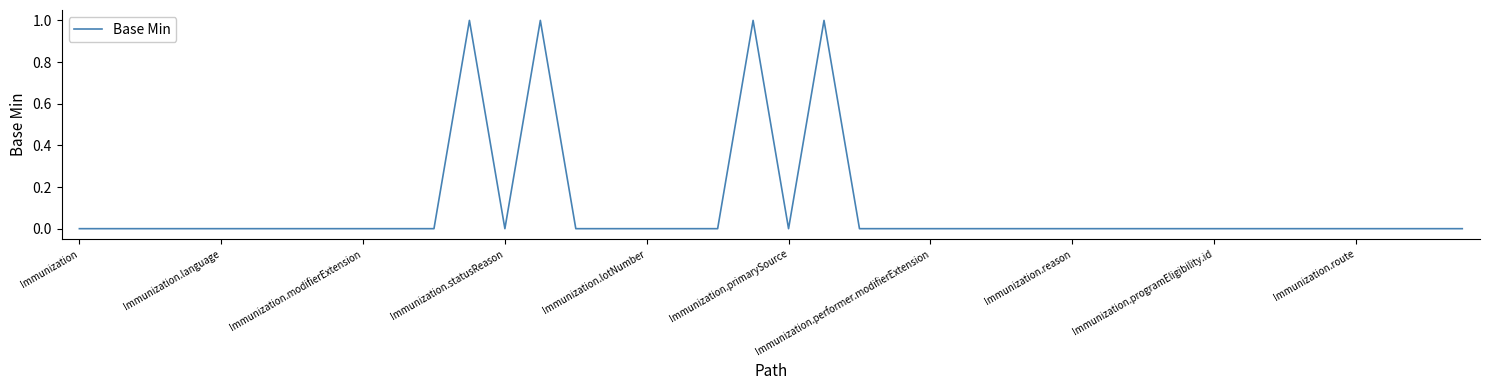

Count the values in the range 0 to 1.

40